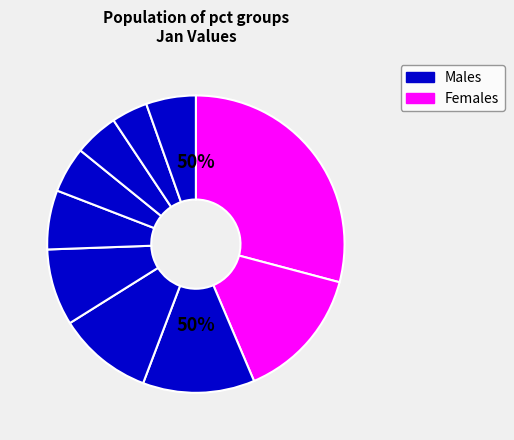

True or false: pct25 accounts for 12% of the total.

True